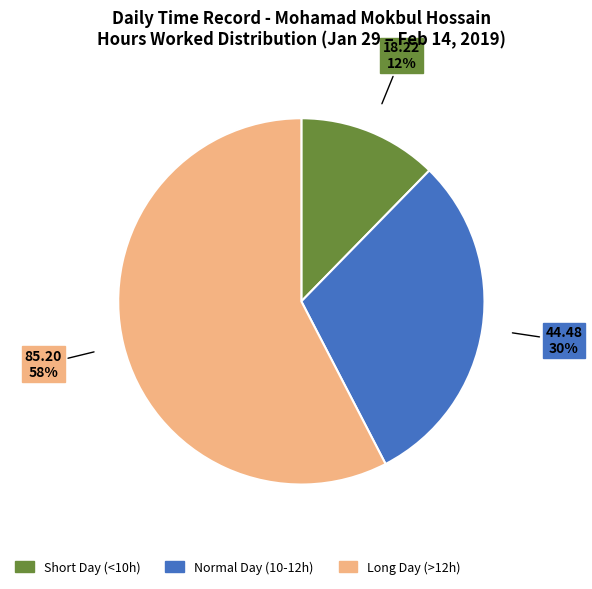

Is there any slice that represents more than half of the pie?

Yes